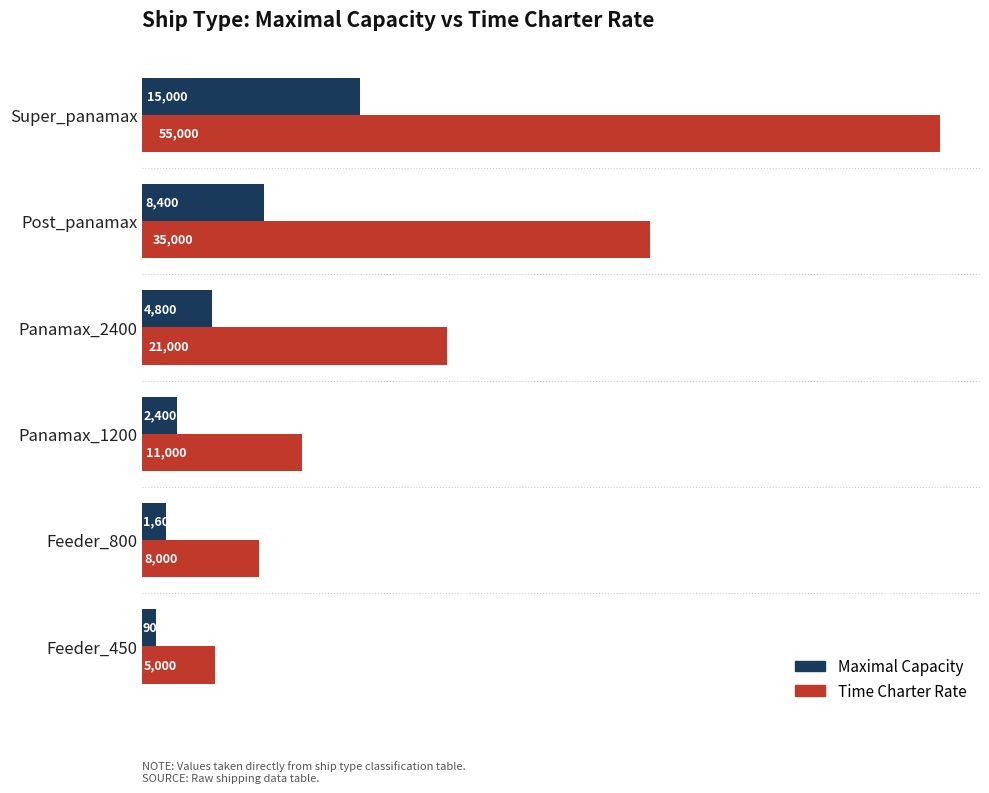

Which series has the largest total across all categories?

Time Charter Rate